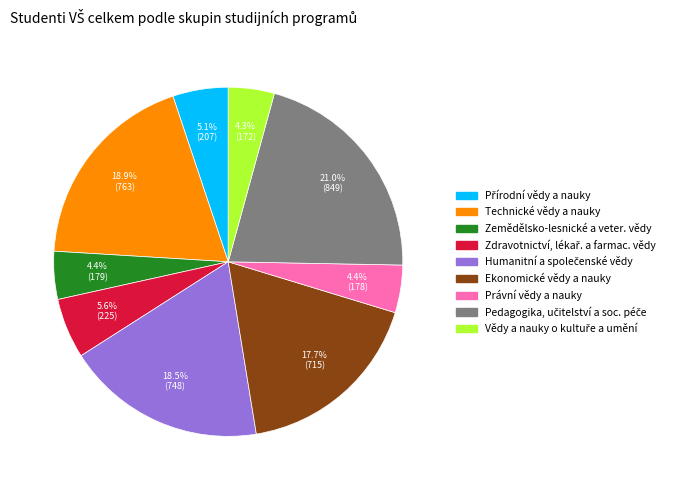

Do Zemědělsko-lesnické a veter. vědy and Právní vědy a nauky together represent more than half of the pie?

No